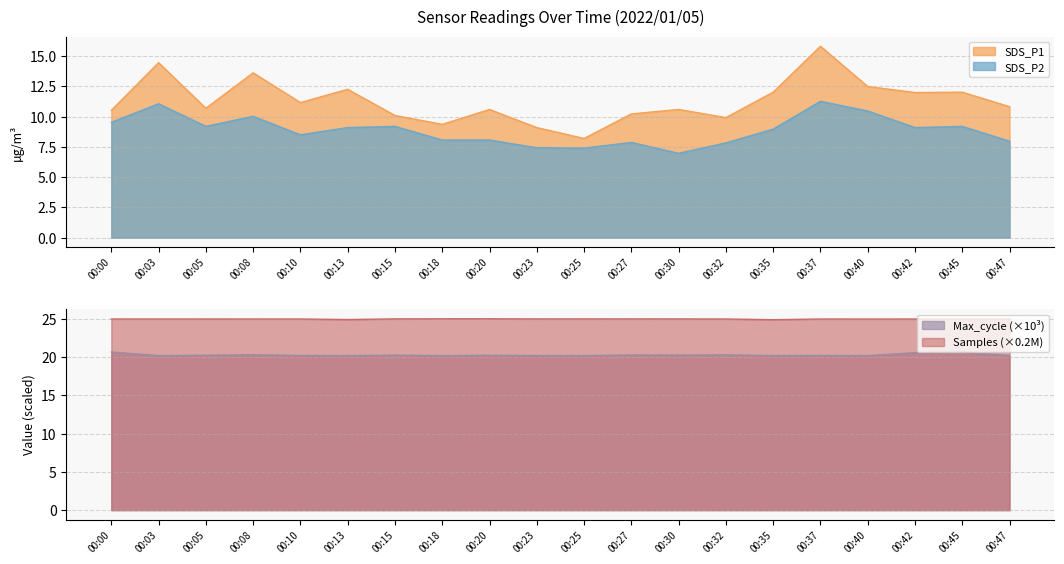

Rank the series by their maximum value, from highest to lowest.

Samples, Max_cycle, SDS_P1, SDS_P2